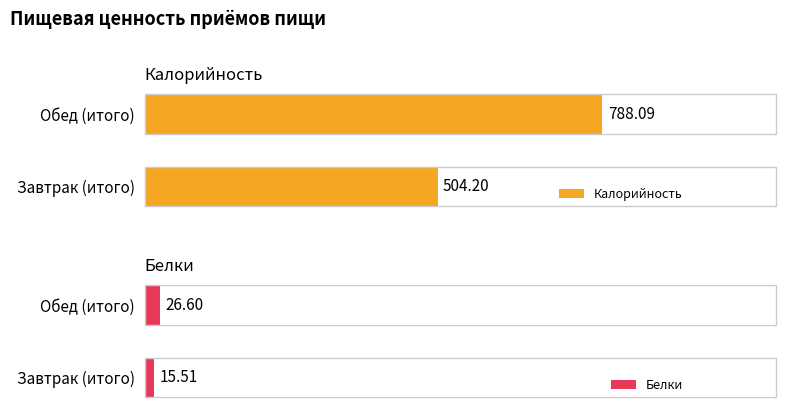

Which category has the highest value in the Белки series?

Обед (итого)